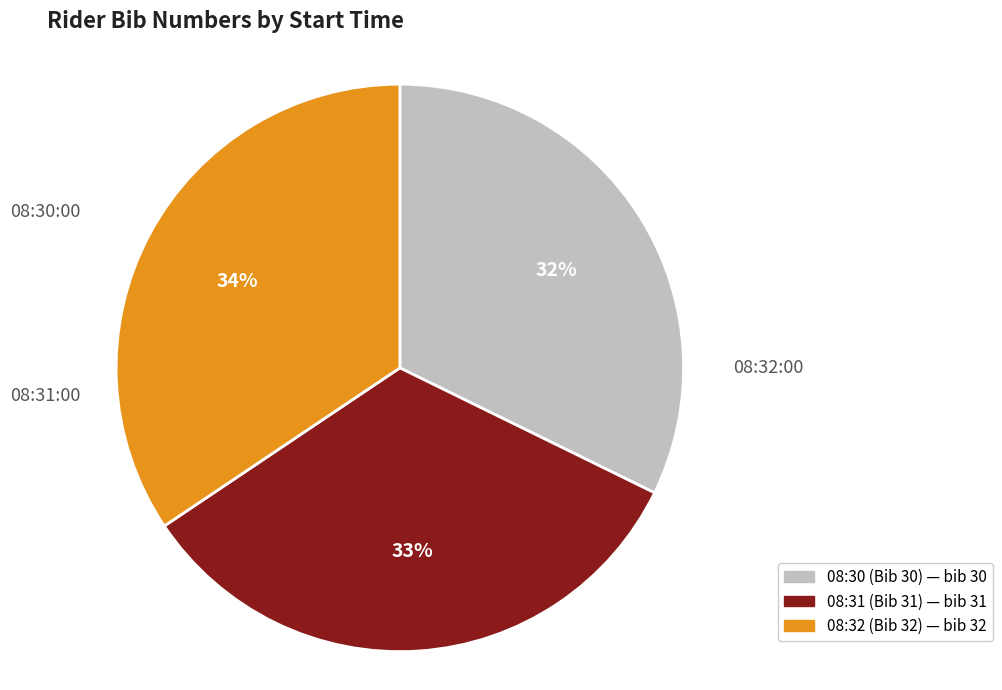

To the nearest percent, what portion does 08:30:00 represent?

32%